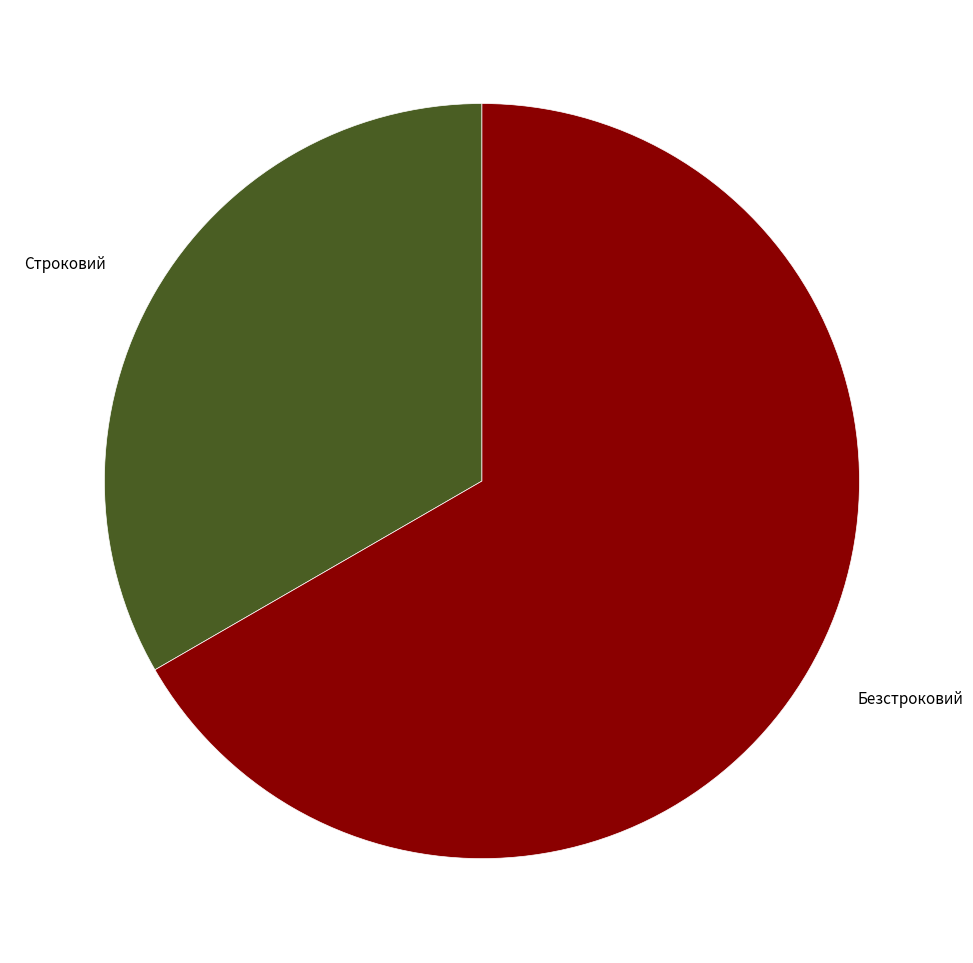

Between Безстроковий and Строковий, which is larger?

Безстроковий